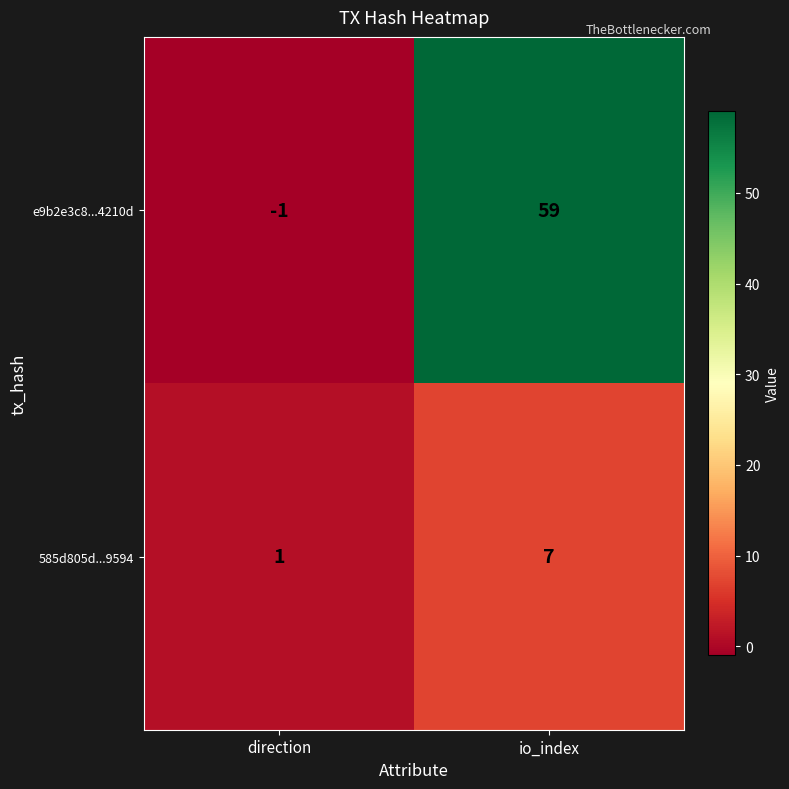

At which label is 585d805d...9594 closest to 4?

direction